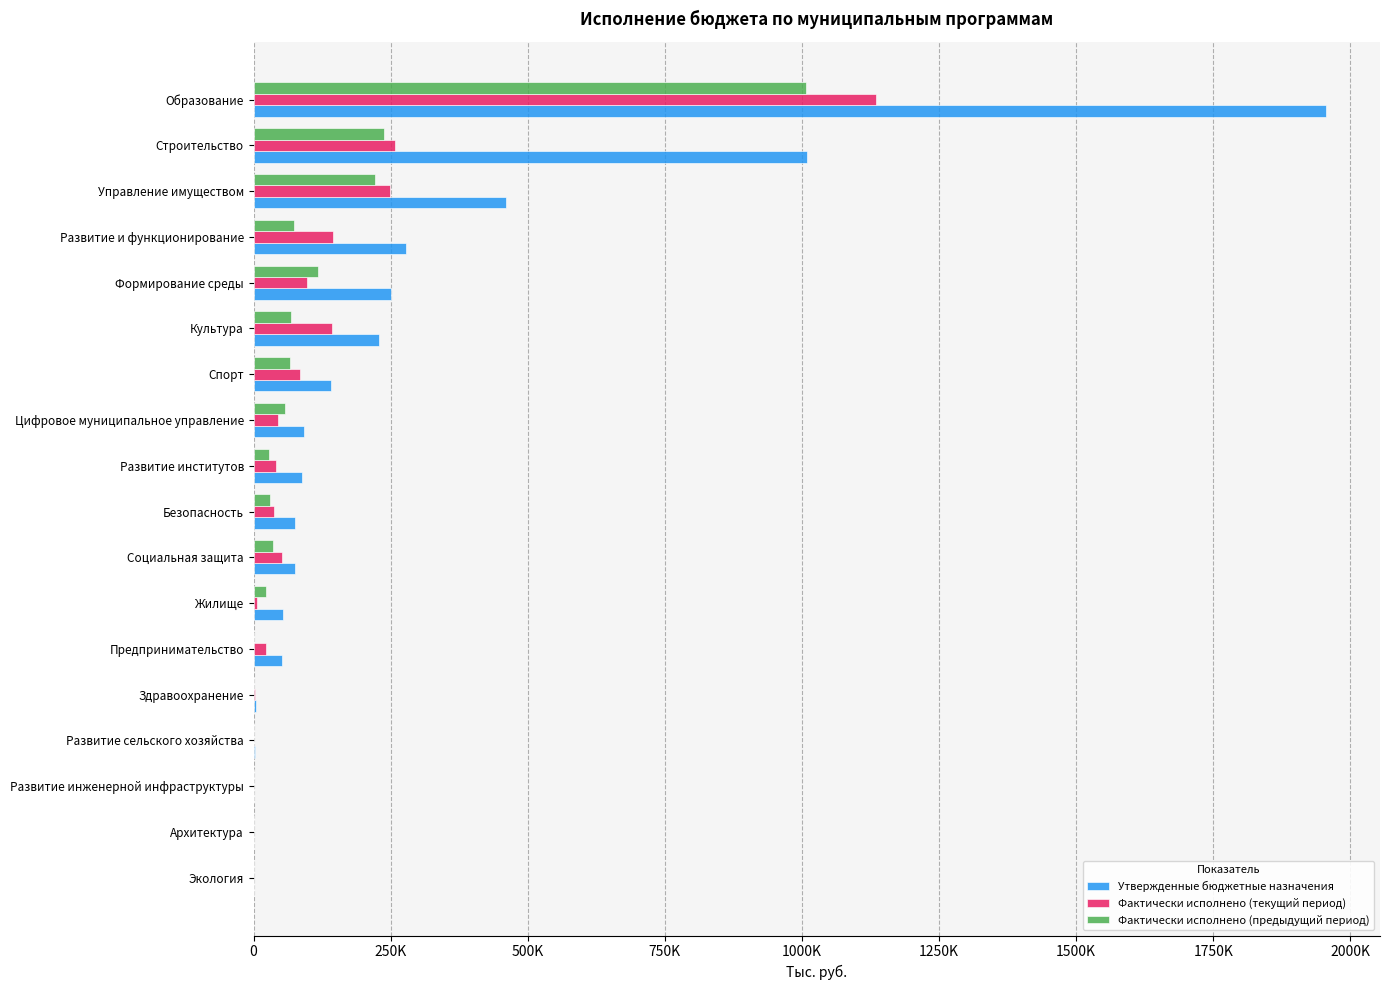

What are all the series names shown in the legend?

Утвержденные бюджетные назначения, Фактически исполнено (текущий период), Фактически исполнено (предыдущий период)